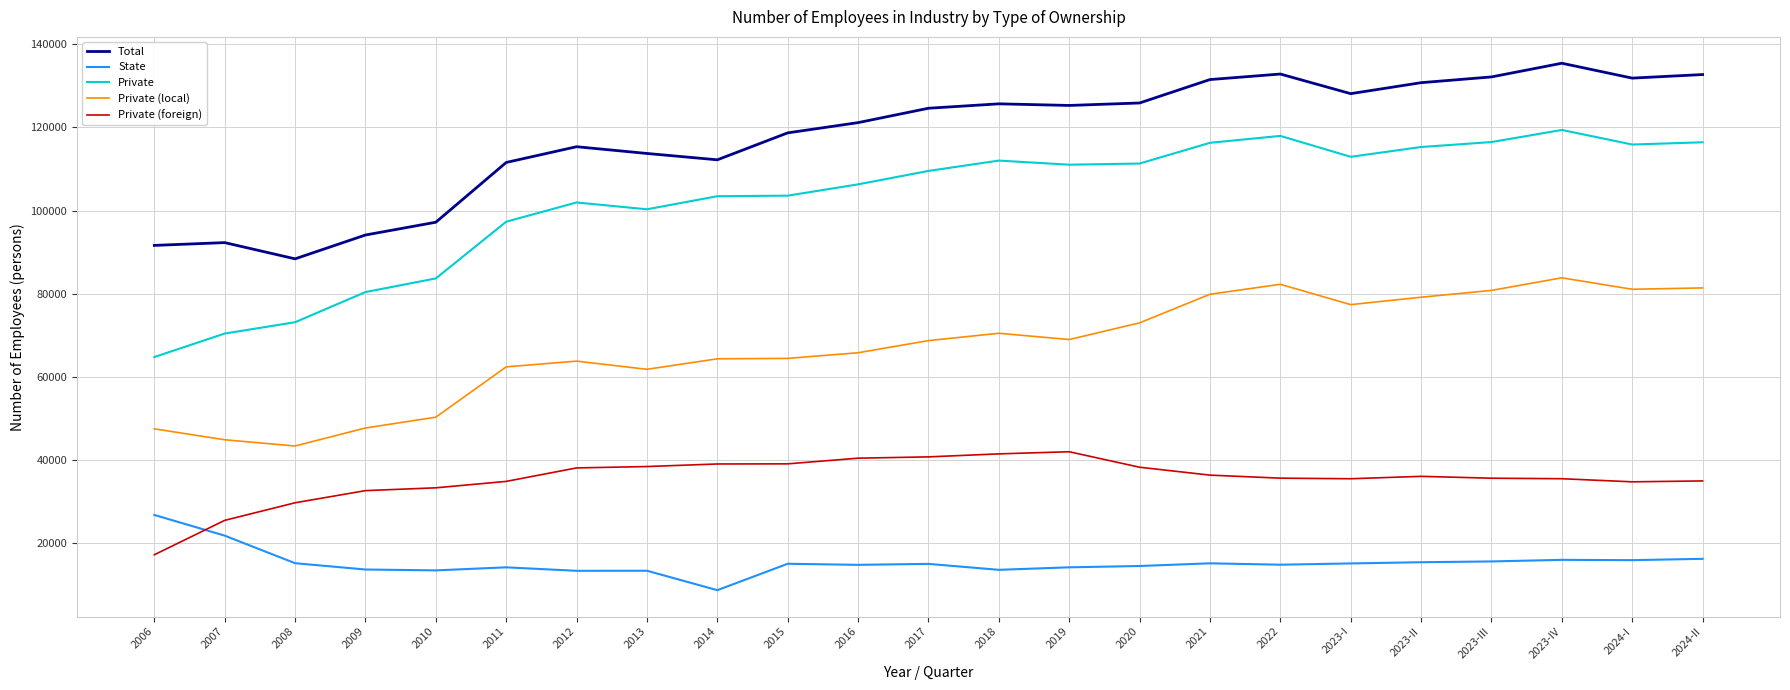

Which label corresponds to the smallest value in the chart?

2014